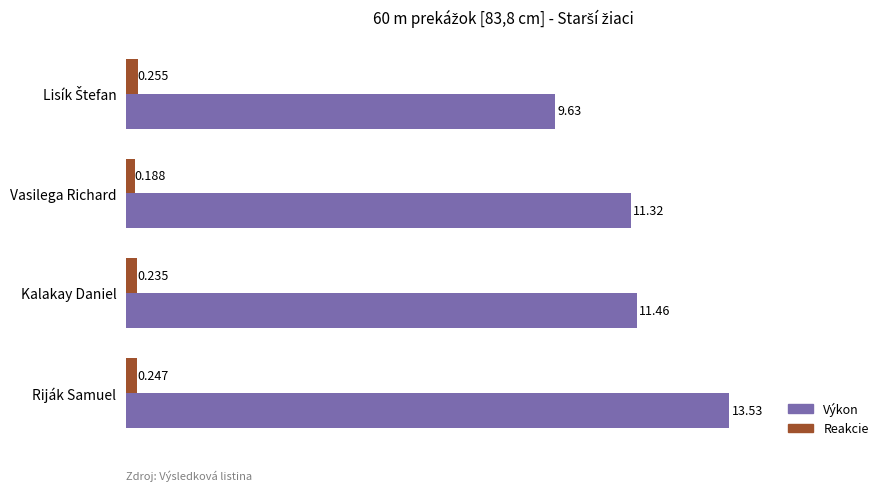

What are all the series names shown in the legend?

Výkon, Reakcie